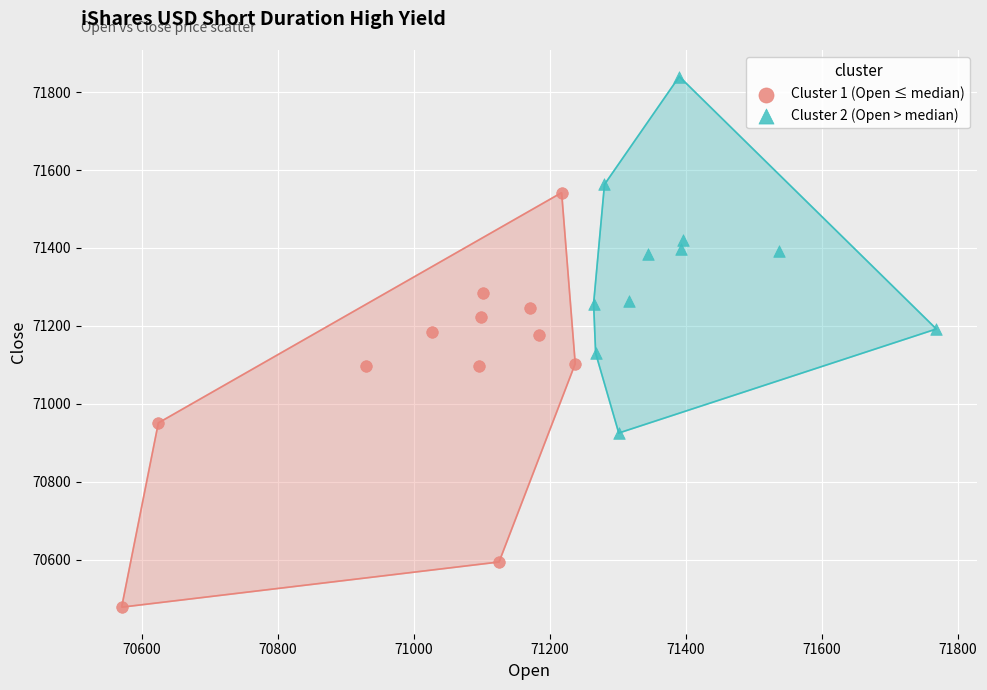

Which series contains the lowest Y value?

Cluster 1 (Open ≤ median)